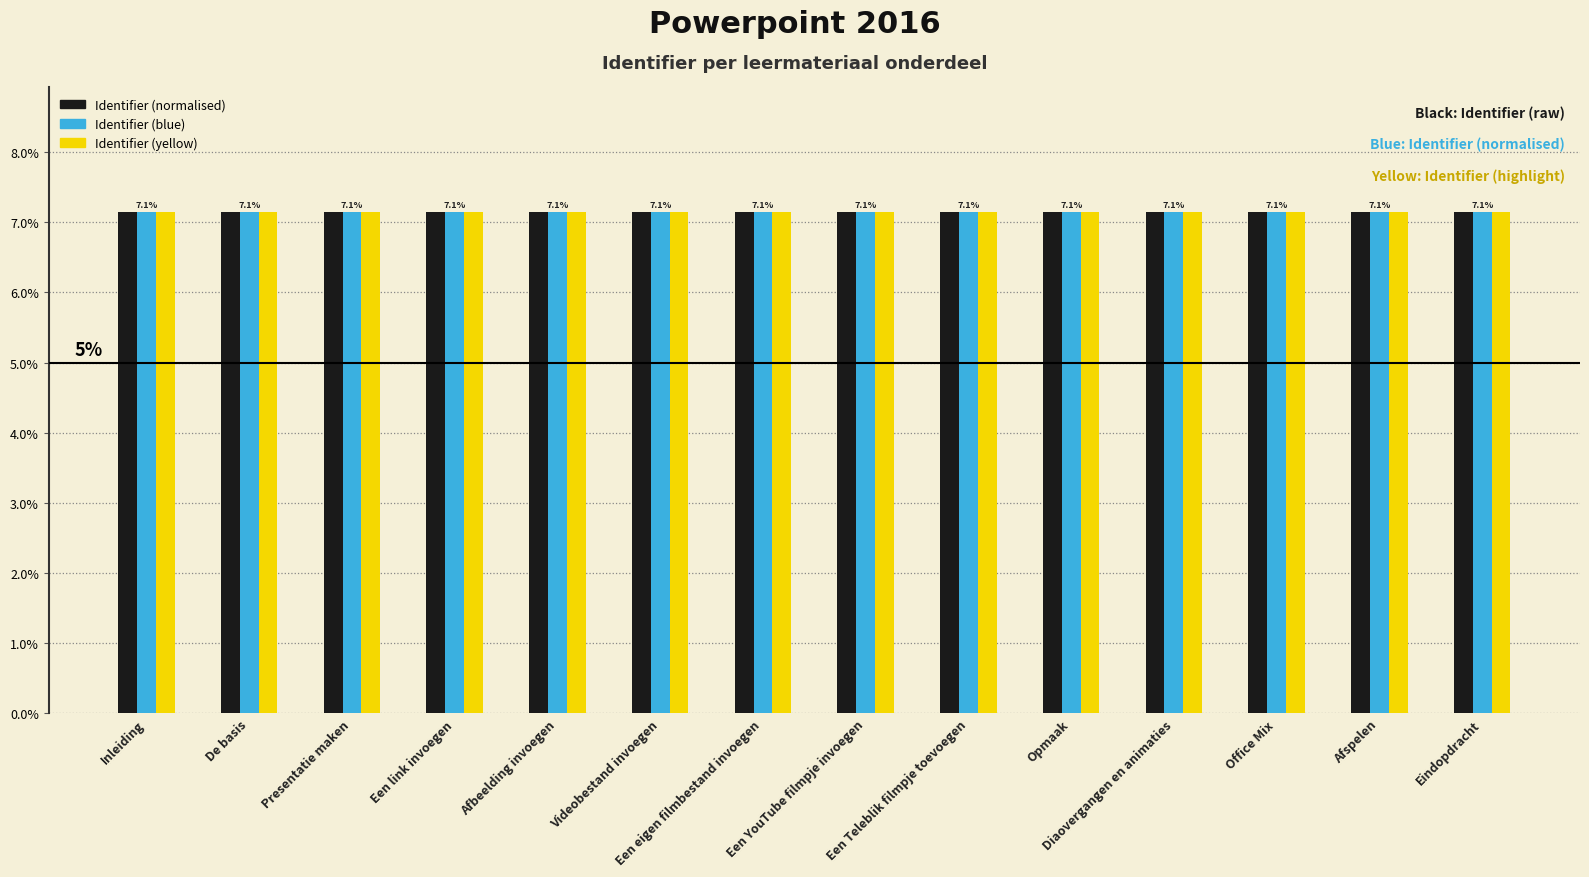

What is the minimum value for Identifier (normalised)?

7.1